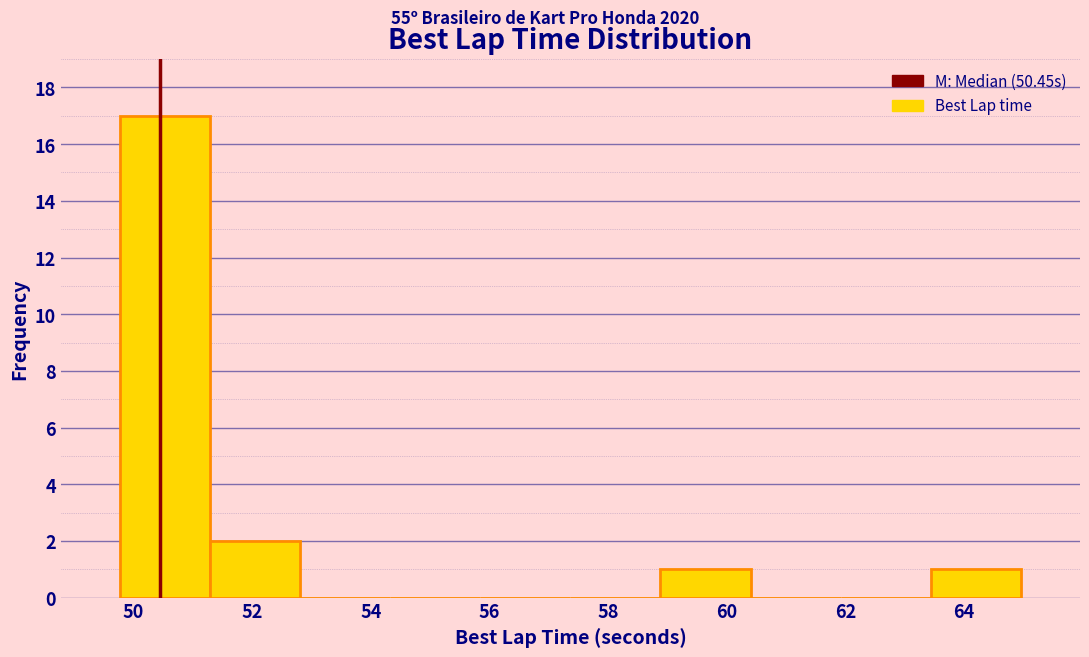

Reading left to right, list every bar in this chart as the range it spans on the x-axis followed by its height. Neither the bar edges nor the heights are printed on the chart, so give them approximately, as read against the axes.

49.8 to 51.2: 17
51.2 to 52.8: 2
52.8 to 54.4: 0
54.4 to 55.8: 0
55.8 to 57.4: 0
57.4 to 58.8: 0
58.8 to 60.4: 1
60.4 to 62.0: 0
62.0 to 63.4: 0
63.4 to 65.0: 1